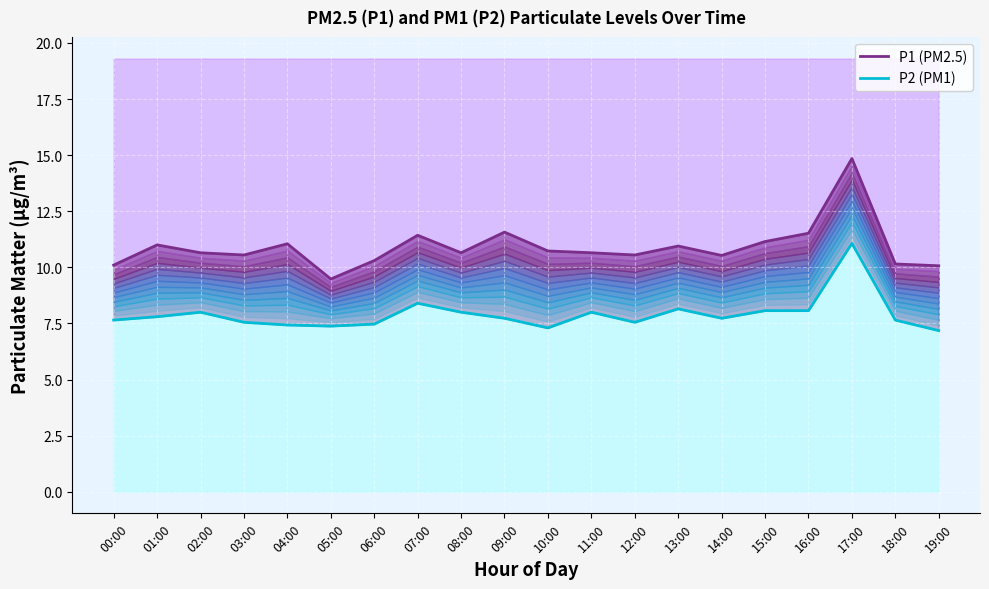

True or false: P2 series and P1 series cross at least once.

False